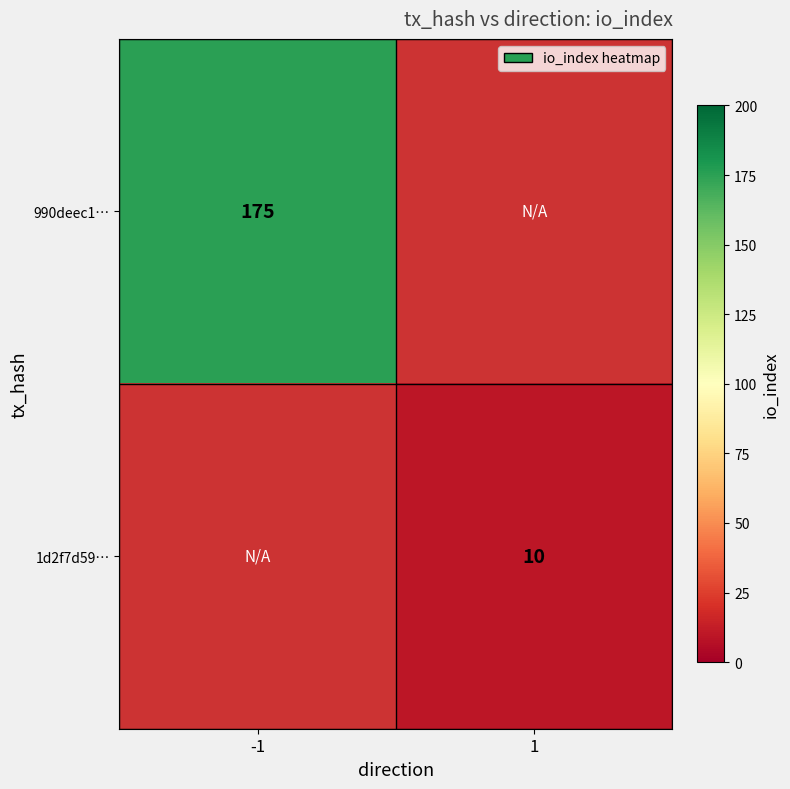

Is it true that 1d2f7d59… equals 4 at 1?

False